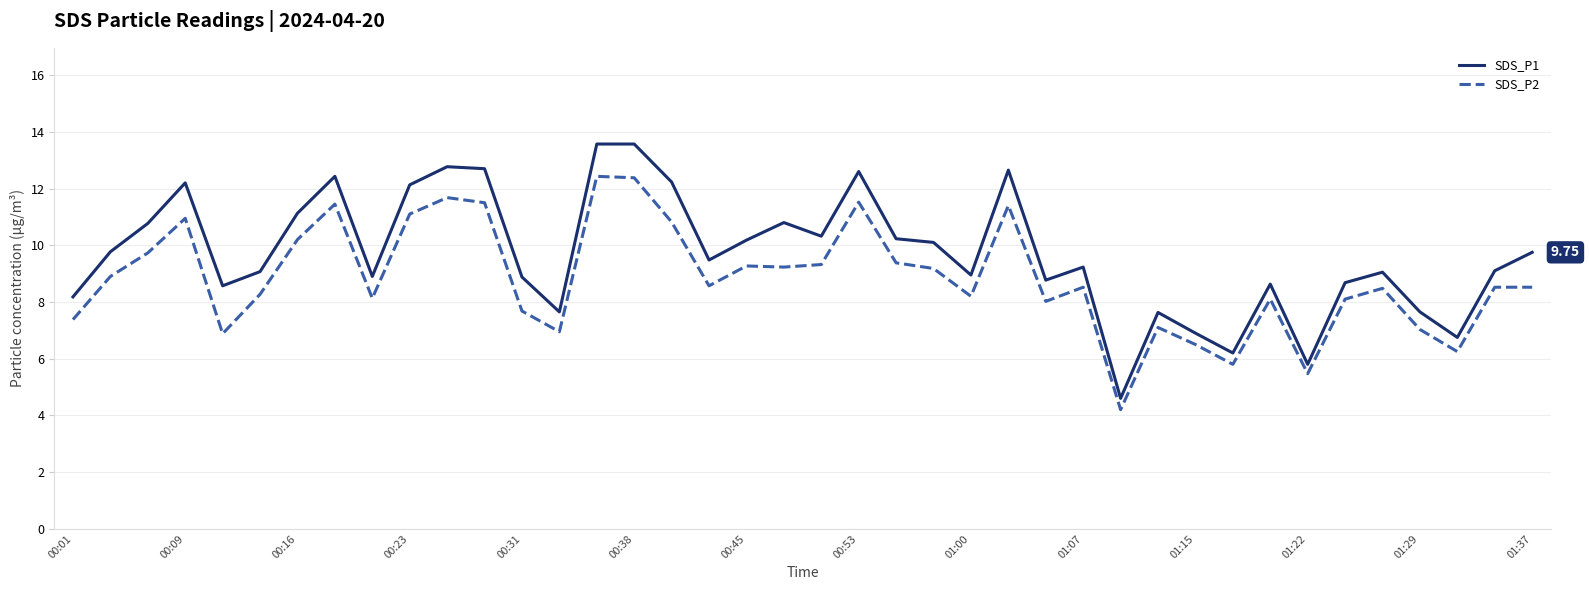

What is the difference between the maximum and minimum values in the SDS_P1 series?

9.0